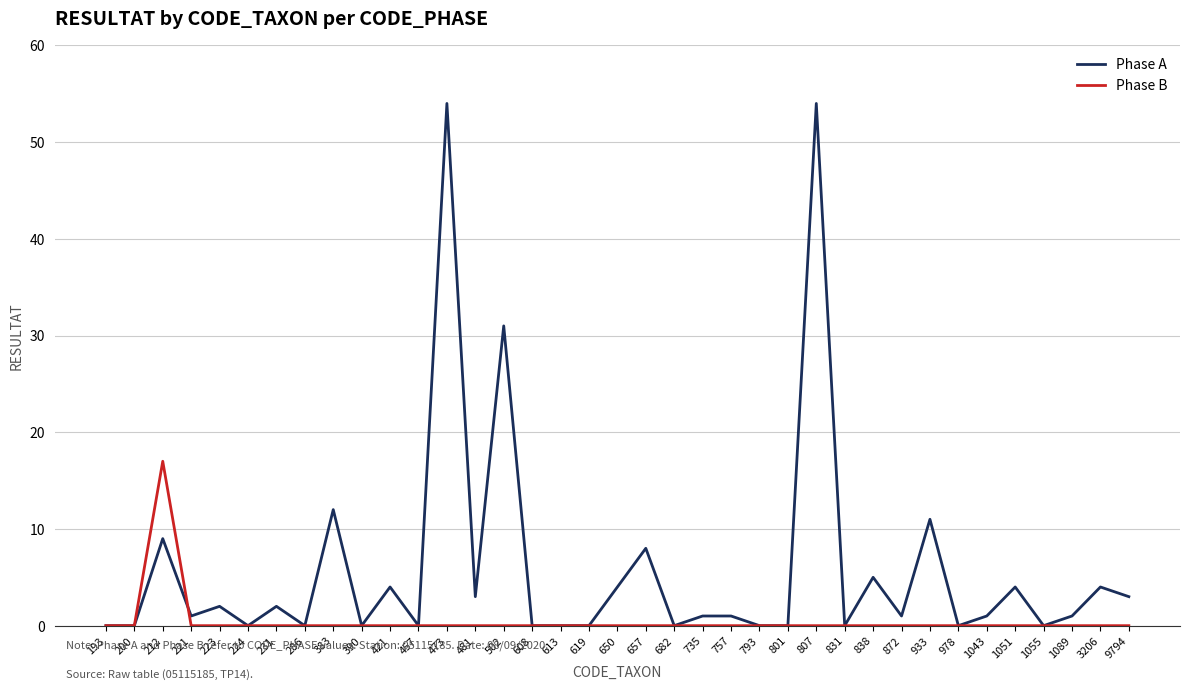

Which series ends up on top after the final intersection of Phase A and Phase B?

Phase A